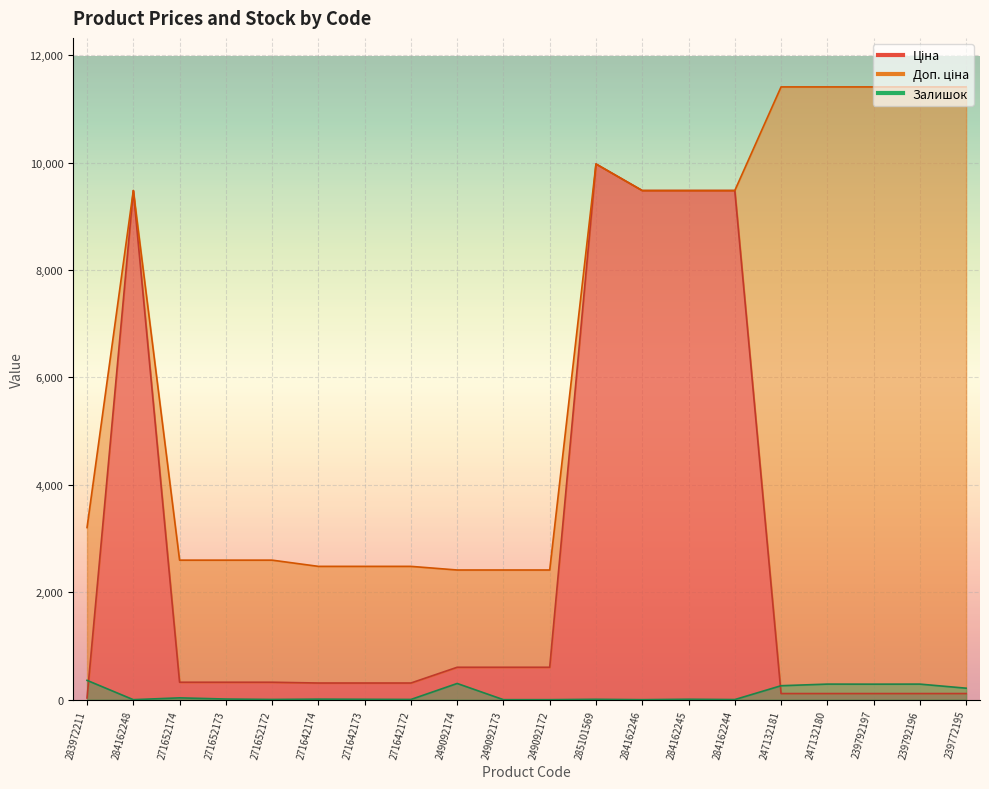

What is the highest value of the Залишок series?

360.0